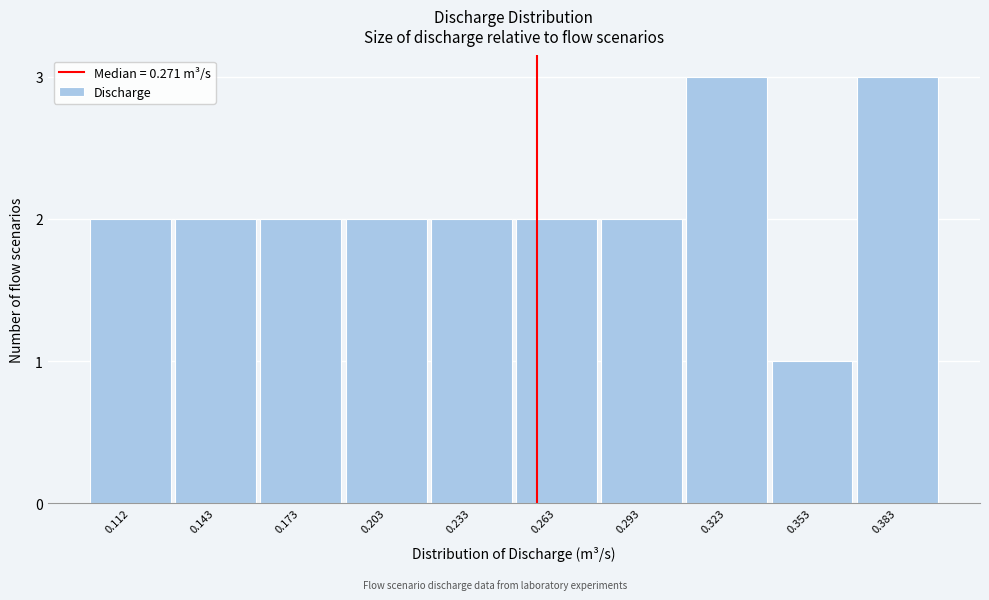

Reading right to left, what are all the values shown in this chart?

0.383=3	0.353=1	0.323=3	0.293=2	0.263=2	0.233=2	0.203=2	0.173=2	0.143=2	0.112=2